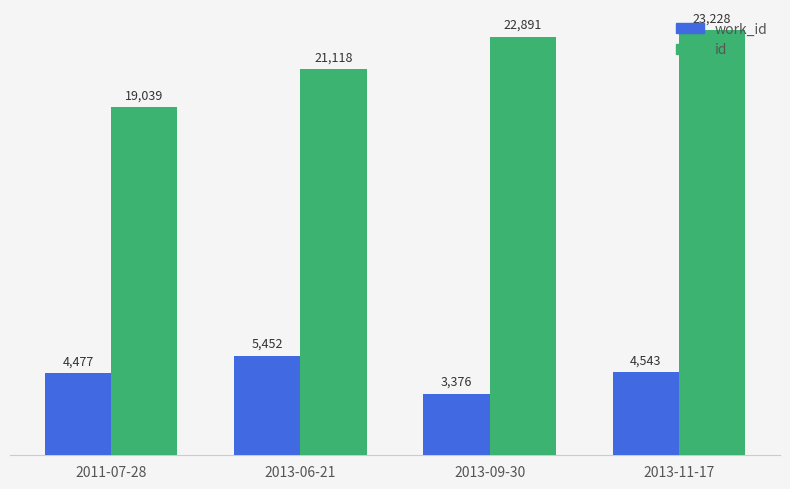

What are all the series names shown in the legend?

work_id, id